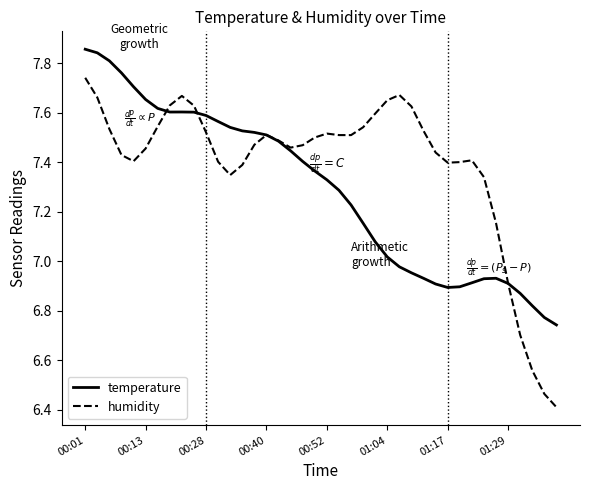

What are all the series names shown in the legend?

temperature, humidity